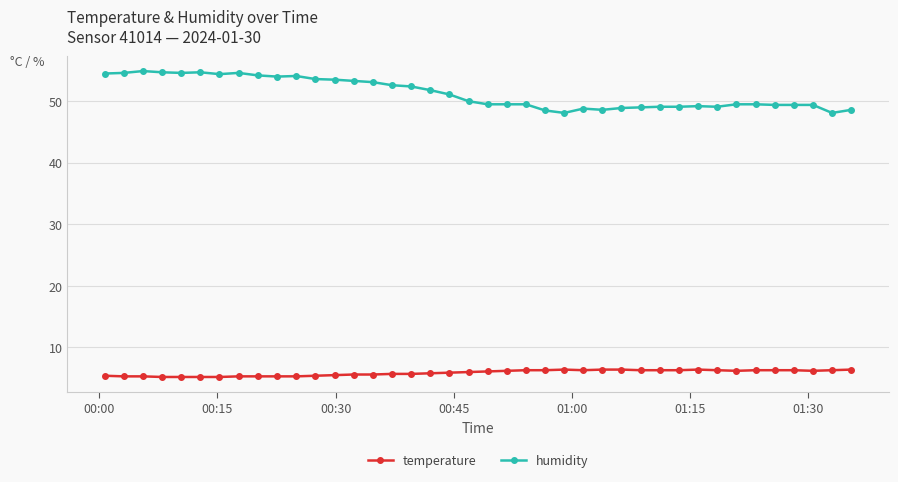

How many distinct data groups are displayed?

2